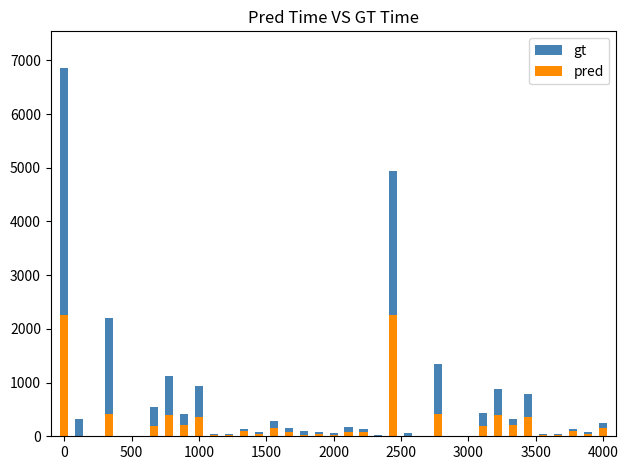

Reading left to right, transcribe all the data shown in this chart.

gt: 6854.1	320.0	5.8	2193.4	9.6	12.1	545.4	1119.9	419.4	927.2	37.1	44.0	139.8	84.5	278.8	157.3	103.5	81.8	56.2	166.9	130.0	21.6	4941.4	66.2	3.0	1343.6	6.7	8.4	424.5	875.0	316.9	786.7	36.7	34.9	128.7	71.1	238.3
pred: 2262.2	1.4	0.0	414.8	5.3	4.8	196.8	395.4	203.3	359.6	30.6	20.9	103.2	47.8	162.4	76.1	27.5	42.3	16.6	72.4	78.5	2.3	2262.2	1.4	0.0	414.8	5.3	4.8	196.8	395.4	203.3	359.6	30.6	20.9	103.2	47.8	162.4